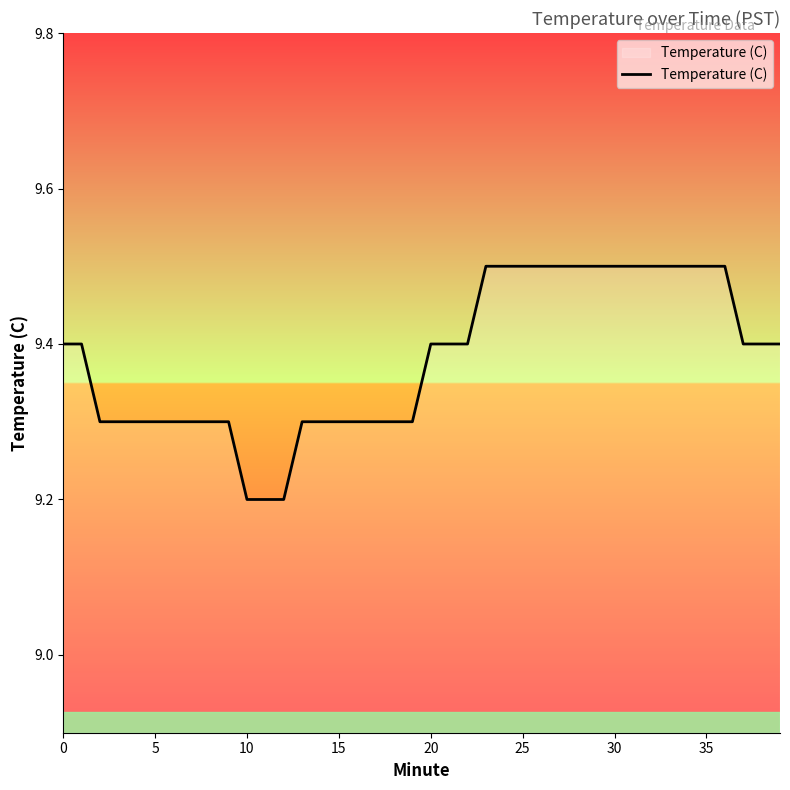

What is the minimum value shown in the chart?

9.2